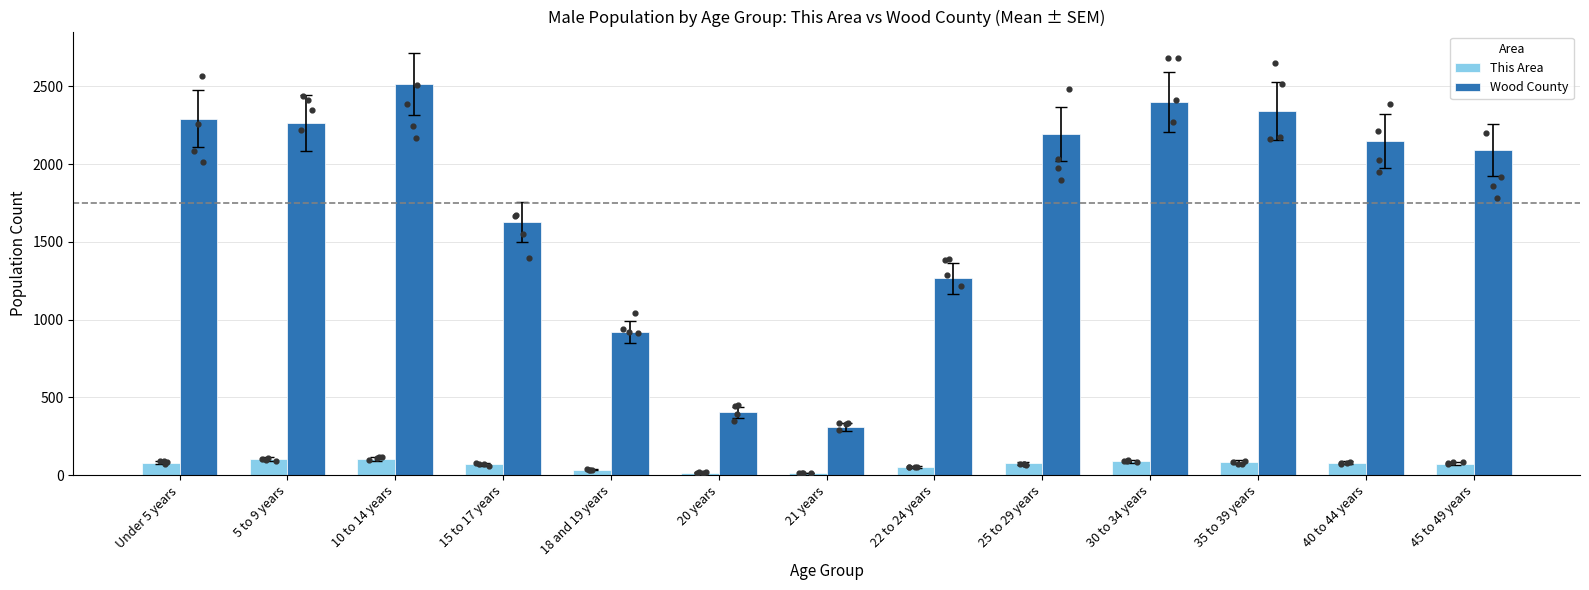

At which category is the sum across all series the highest?

10 to 14 years